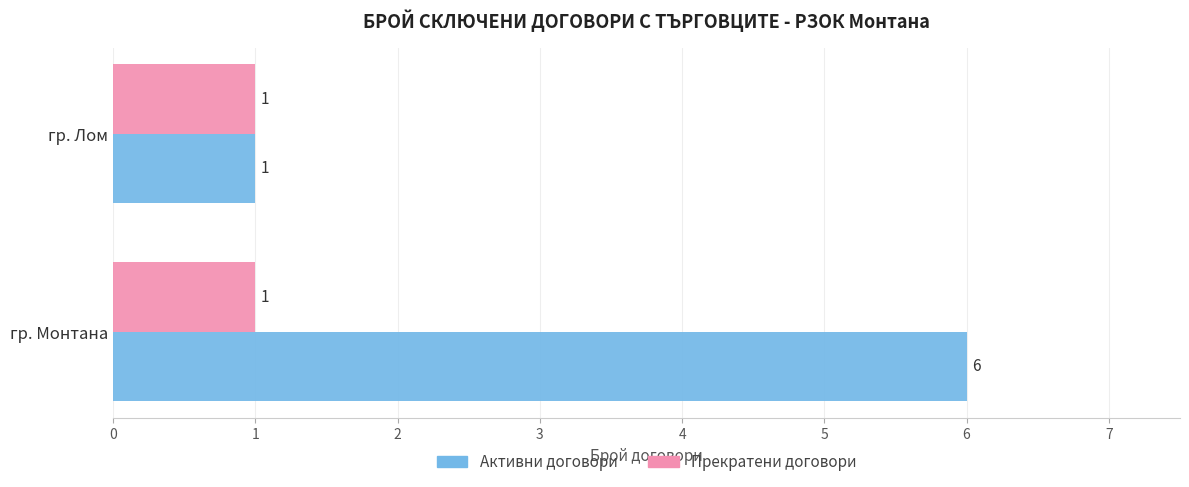

What is the smallest value displayed?

1